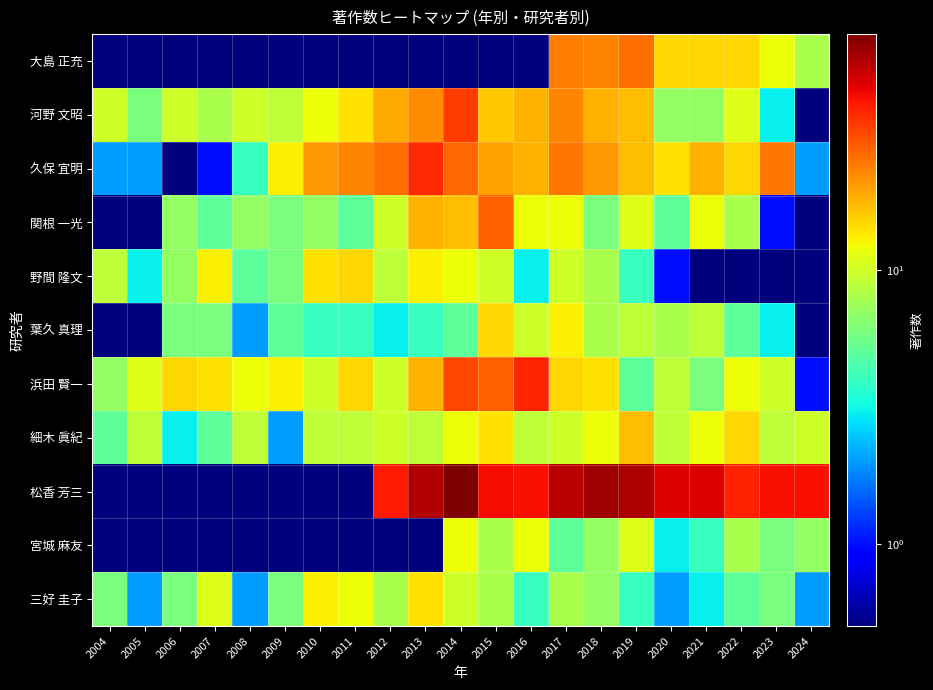

At which category is the sum across all series the highest?

2014